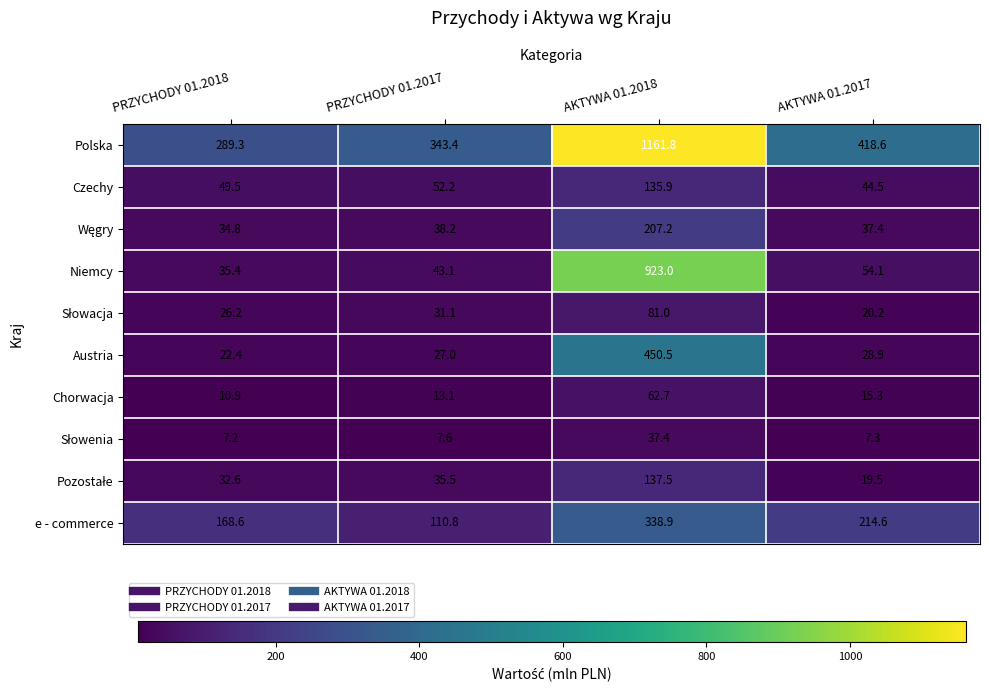

List the labels in order of Polska value, smallest first.

PRZYCHODY 01.2018, PRZYCHODY 01.2017, AKTYWA 01.2017, AKTYWA 01.2018